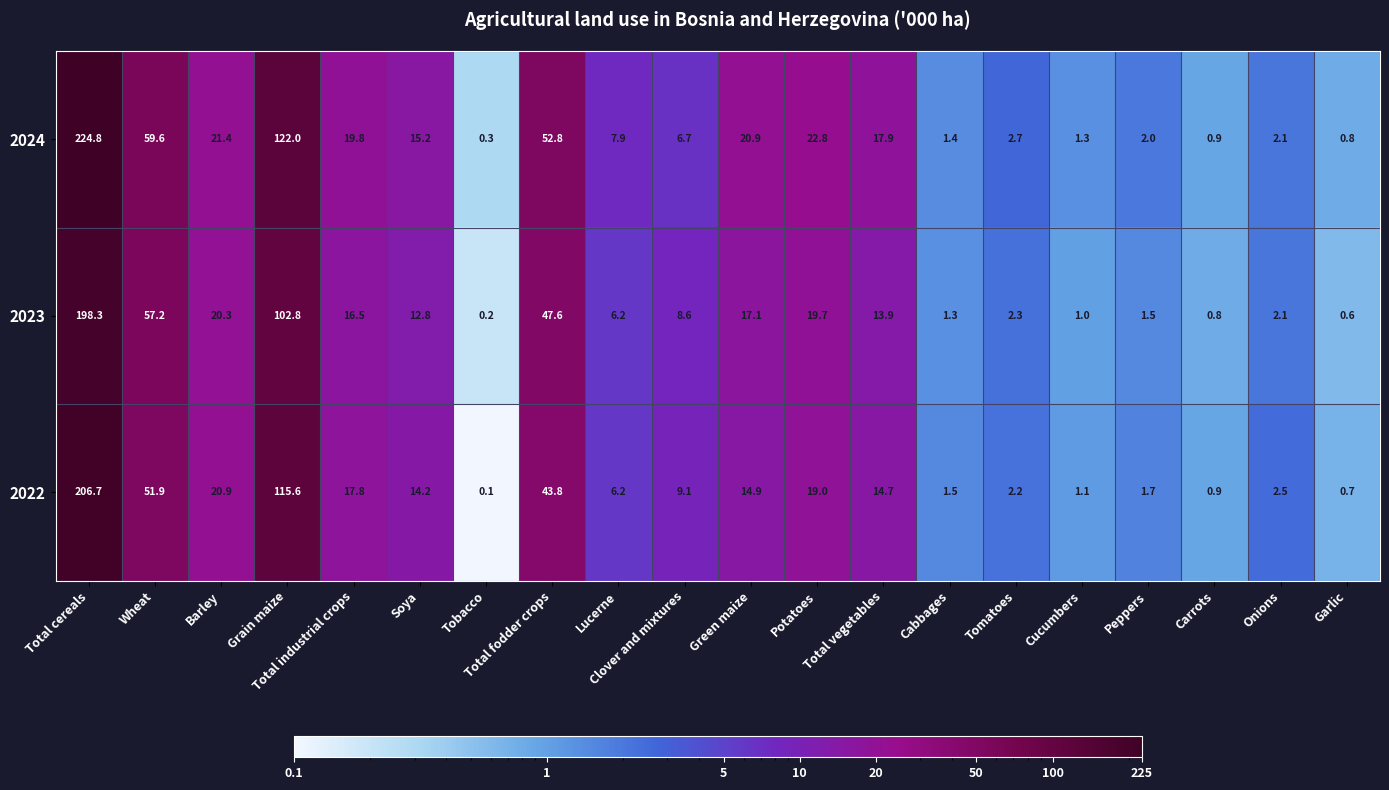

What is the greatest value displayed?

224.8